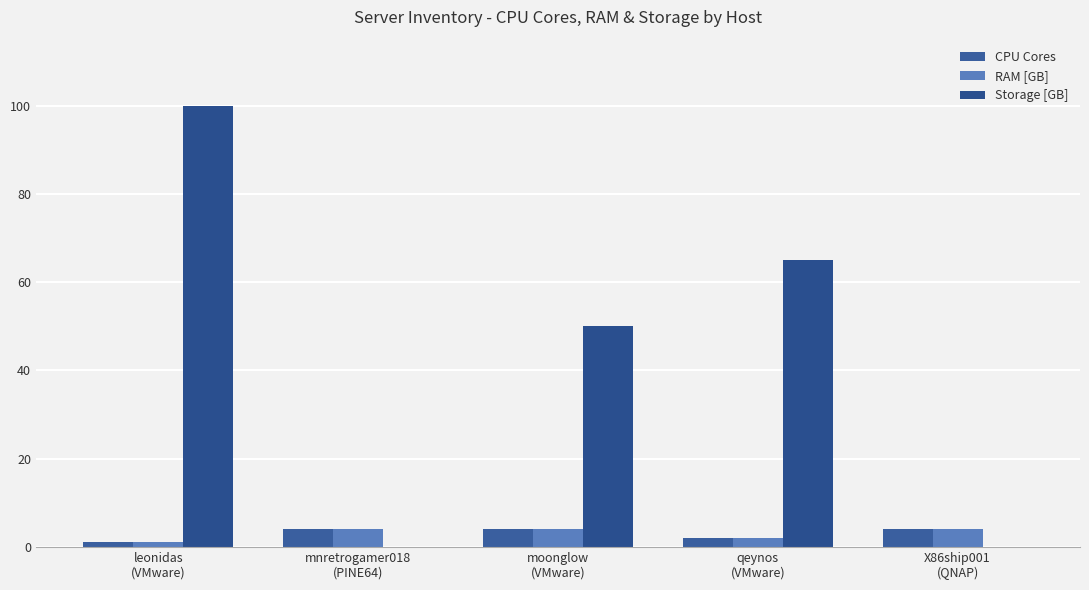

Which series has the largest range (max minus min)?

Storage [GB]